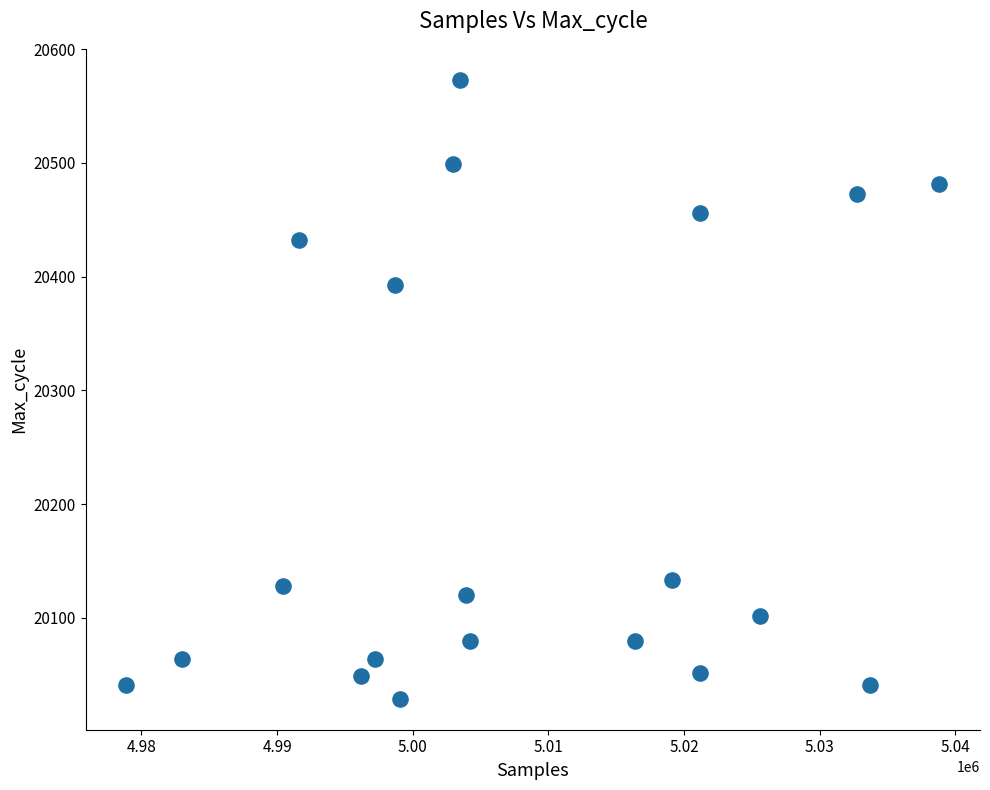

What is the range of Y values (max minus min)?

544